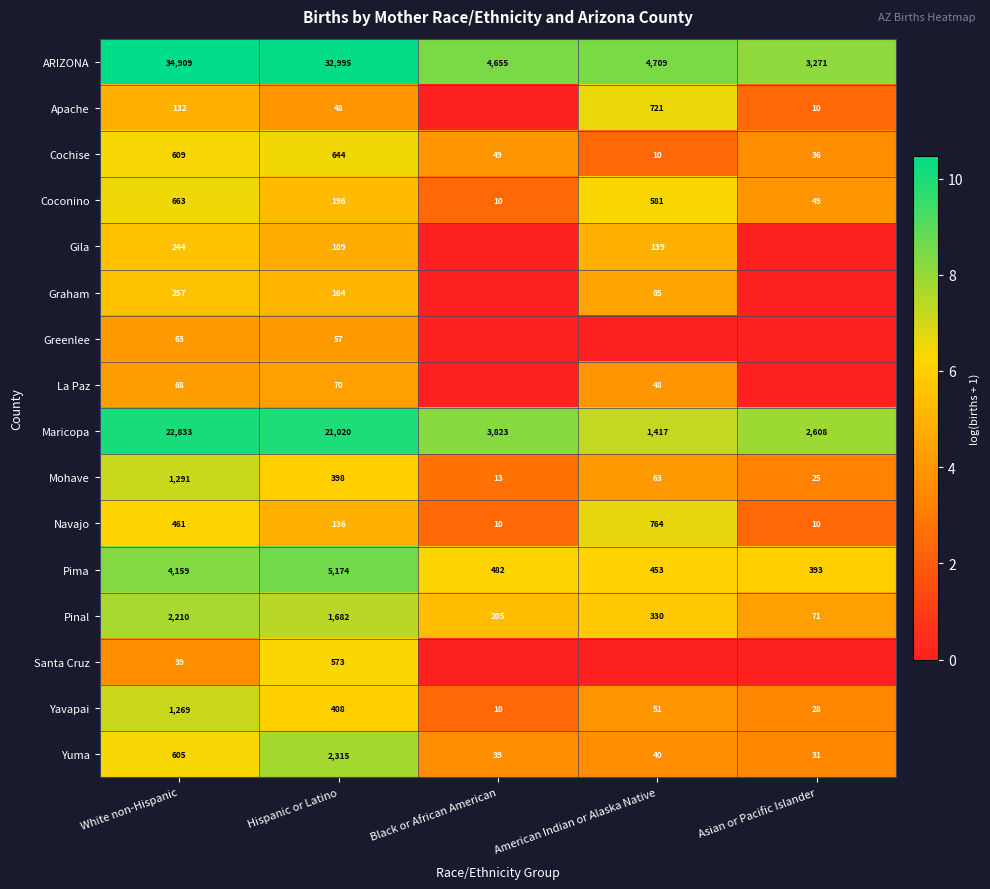

Is it true that Yuma equals 9 at Black or African American?

False